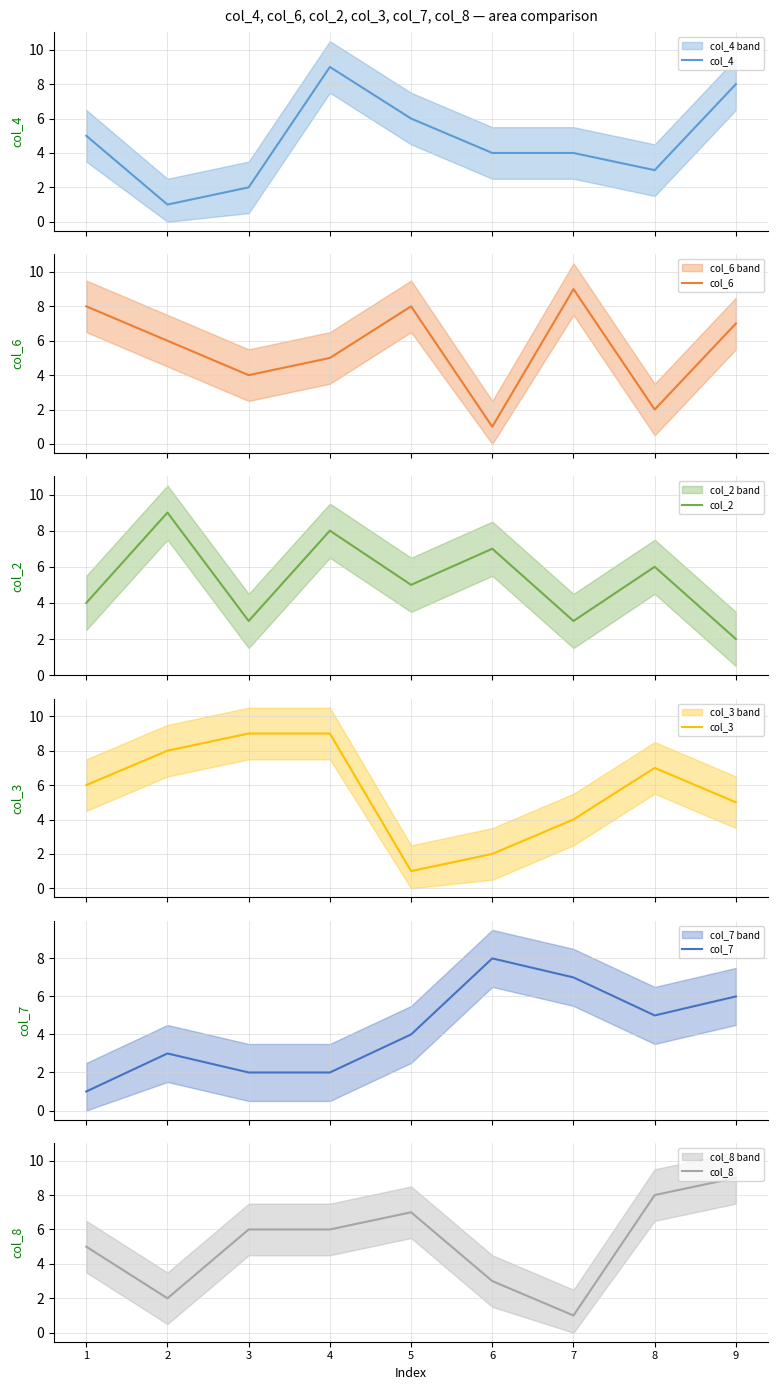

Is it true that col_6 equals 13 at 7?

False